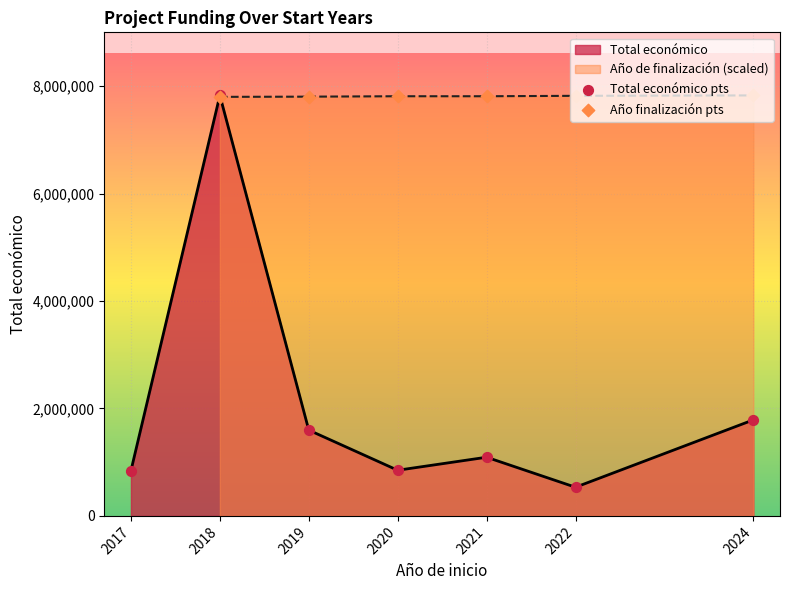

What is the total value across all series at 2021?

8903245.4